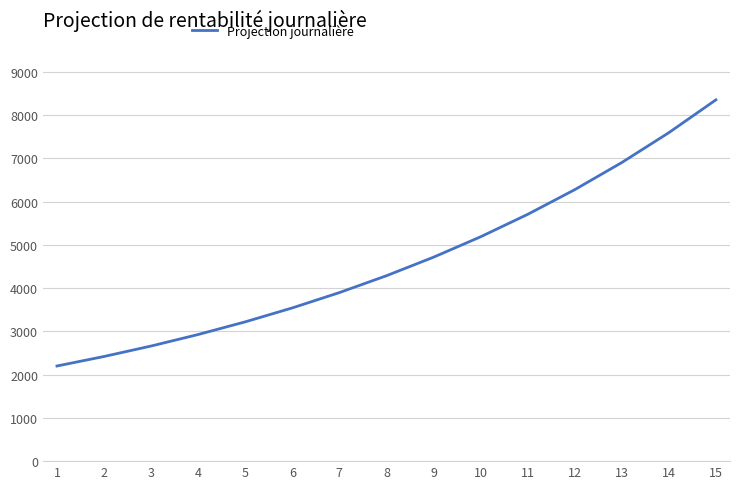

Reading left to right, list all the values displayed in this chart.

2200.0	2420.0	2662.0	2928.2	3221.0	3543.1	3897.4	4287.2	4715.9	5187.5	5706.2	6276.9	6904.5	7595.0	8354.5